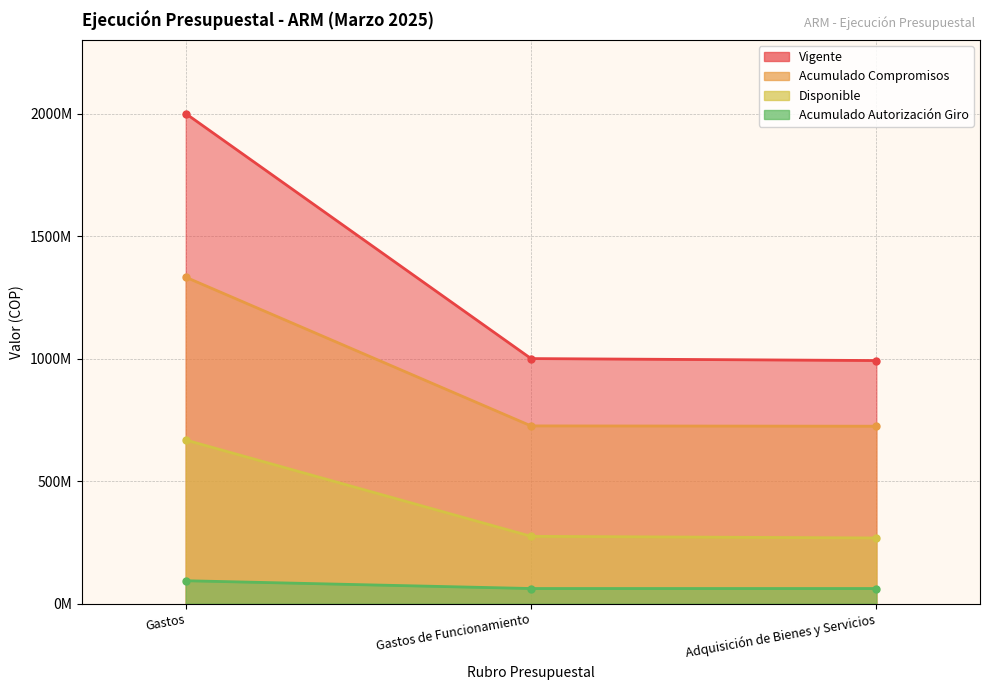

What is the sum of the Acumulado Autorización Giro values at Gastos de Funcionamiento and Adquisición de Bienes y Servicios?

123404666.0